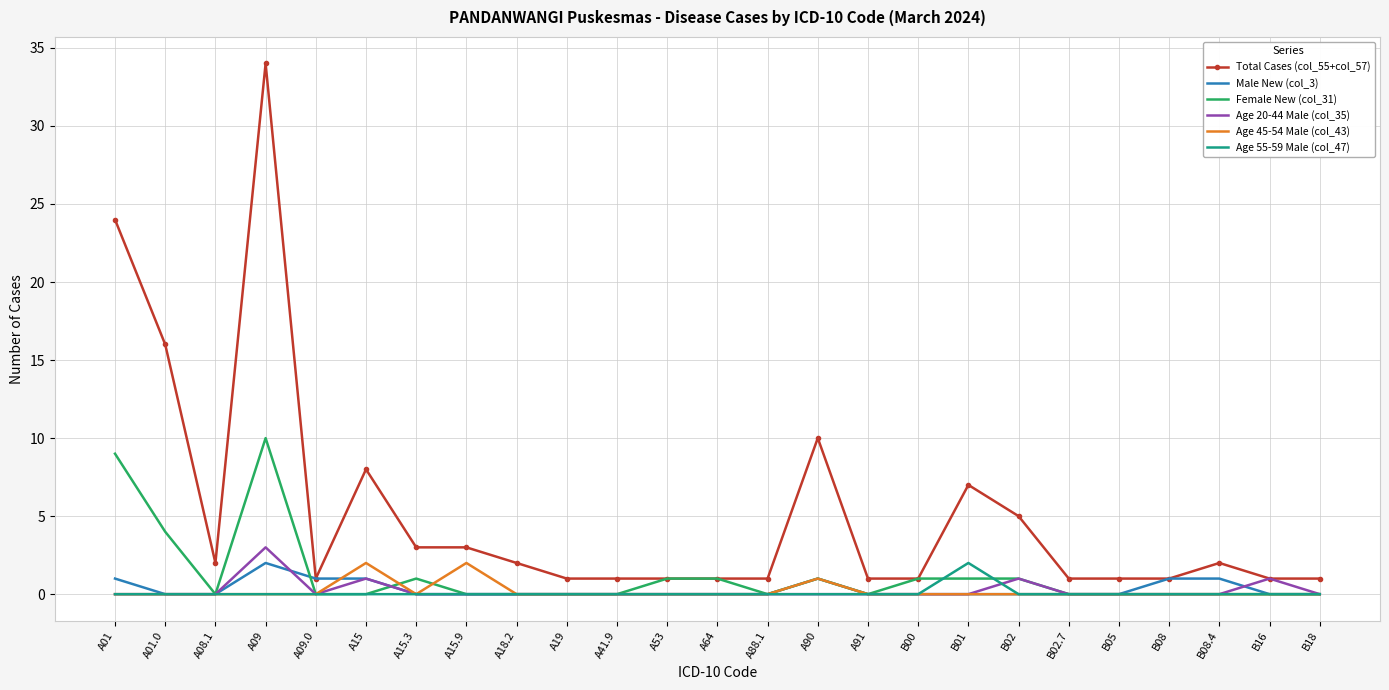

Which series changed the most between A08.1 and B01?

Total Cases (col_55+col_57)